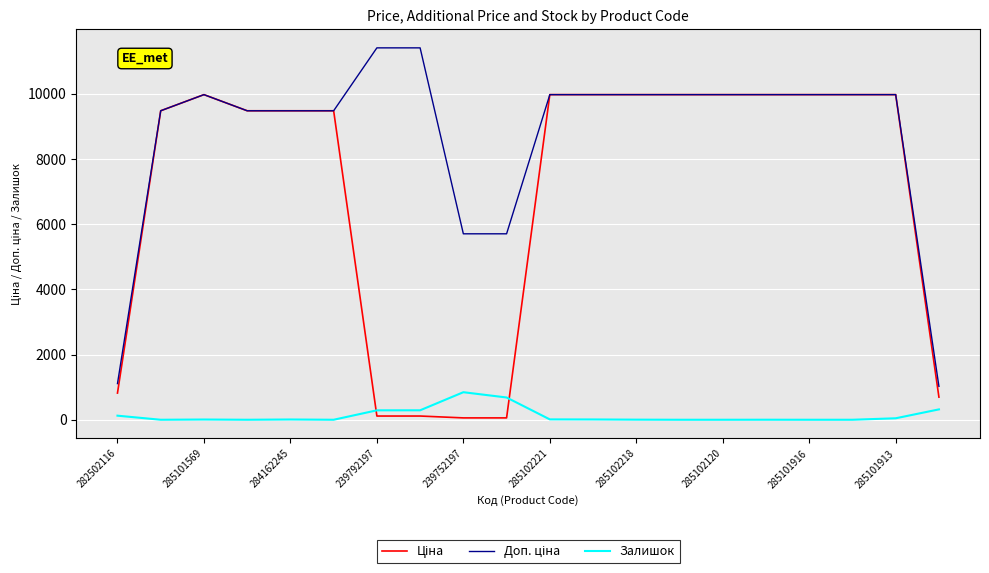

Does the chart display data point markers on the line(s)?

No